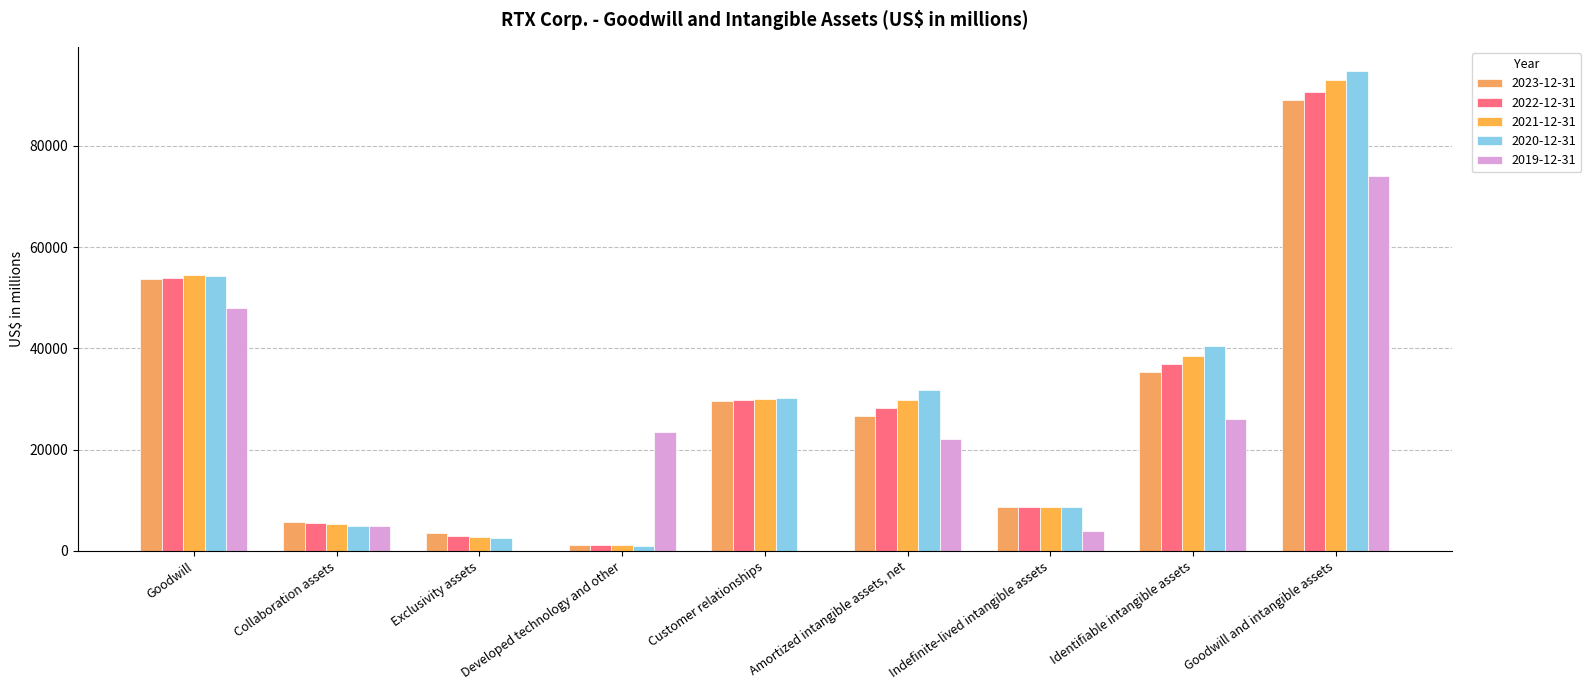

Which series changed the most between Amortized intangible assets, net and Identifiable intangible assets?

2020-12-31